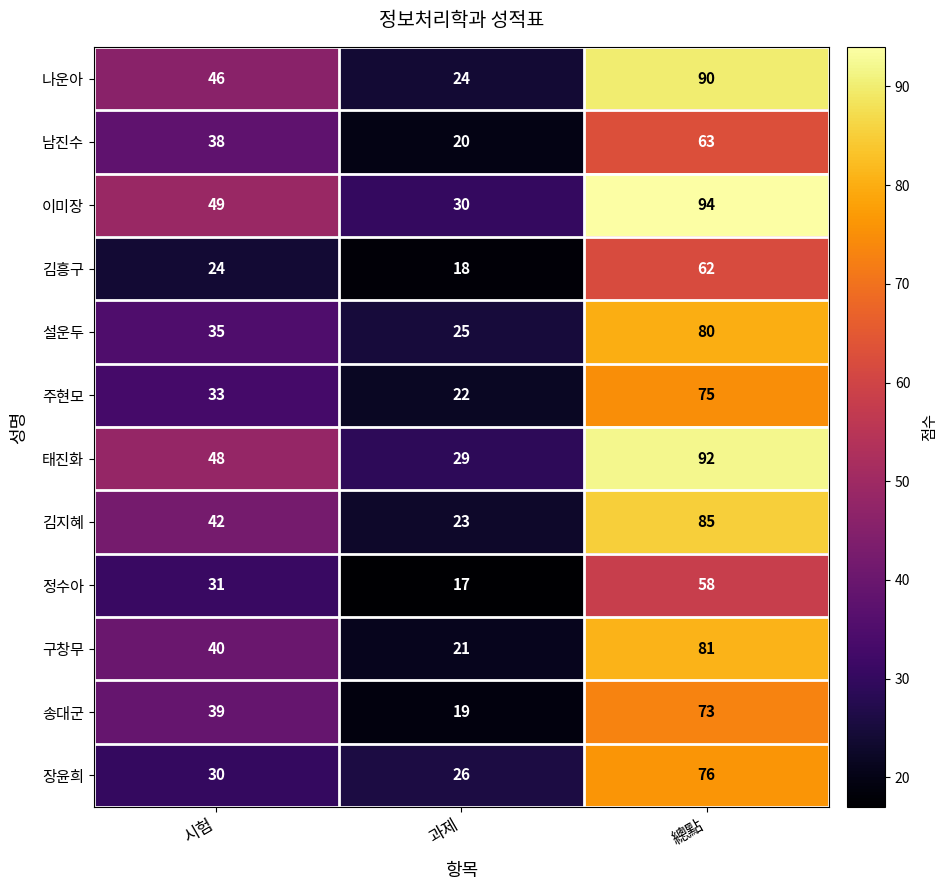

Read the 남진수 value at 과제, to the nearest 10.

20